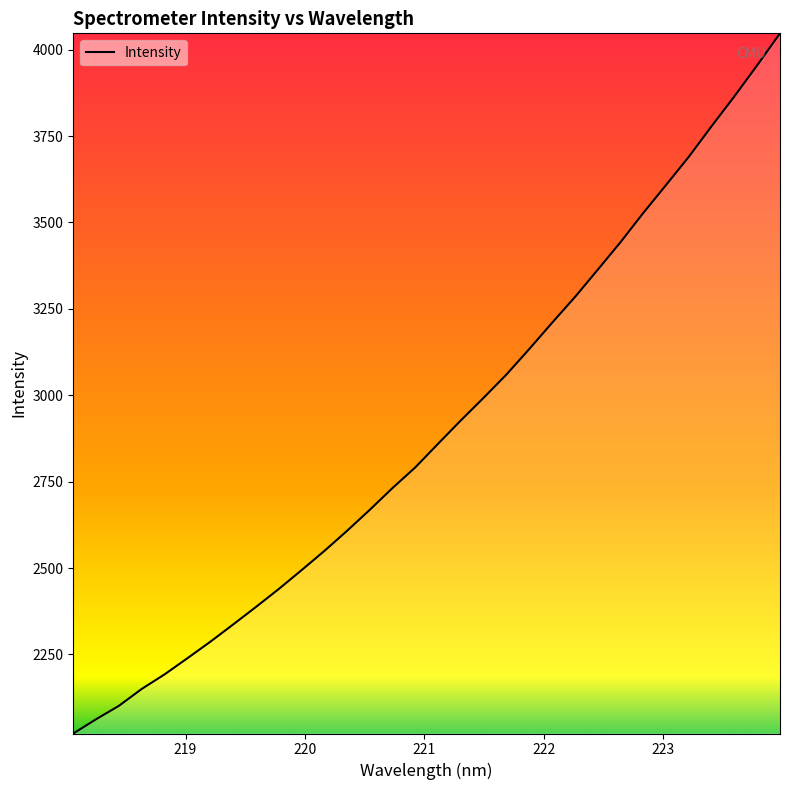

What is the minimum value shown in the chart?

2021.1